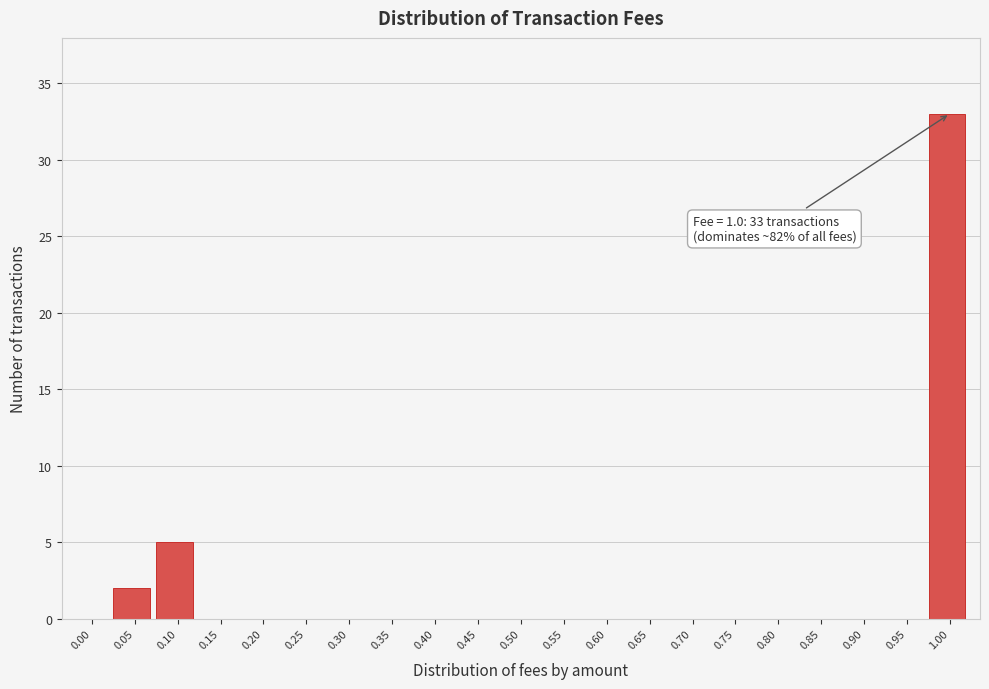

Reading left to right, list all the values displayed in this chart.

0.00=0	0.05=2	0.10=5	0.15=0	0.20=0	0.25=0	0.30=0	0.35=0	0.40=0	0.45=0	0.50=0	0.55=0	0.60=0	0.65=0	0.70=0	0.75=0	0.80=0	0.85=0	0.90=0	0.95=0	1.00=33